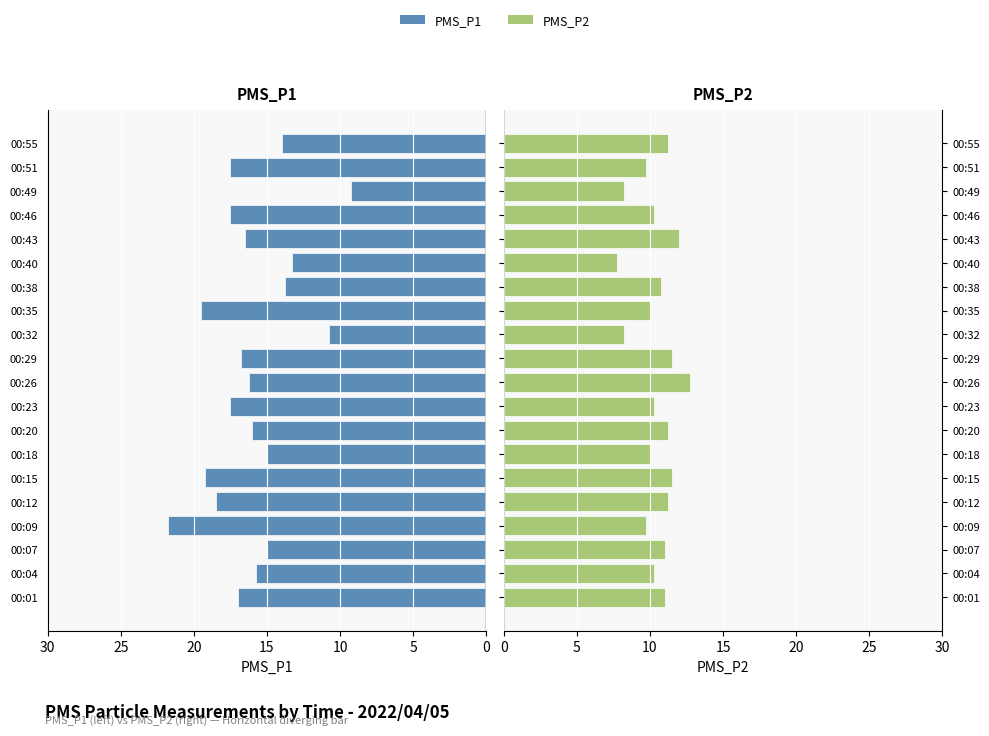

How many values in the PMS_P1 series exceed 16?

11